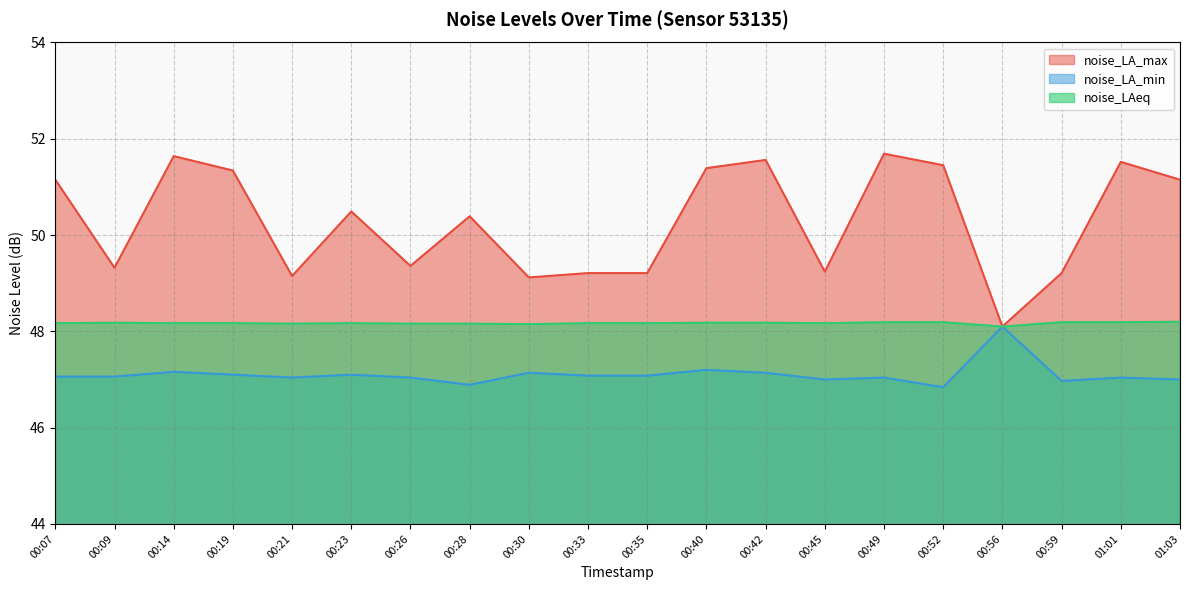

List the series in order of their peak value, lowest first.

noise_LA_min, noise_LAeq, noise_LA_max